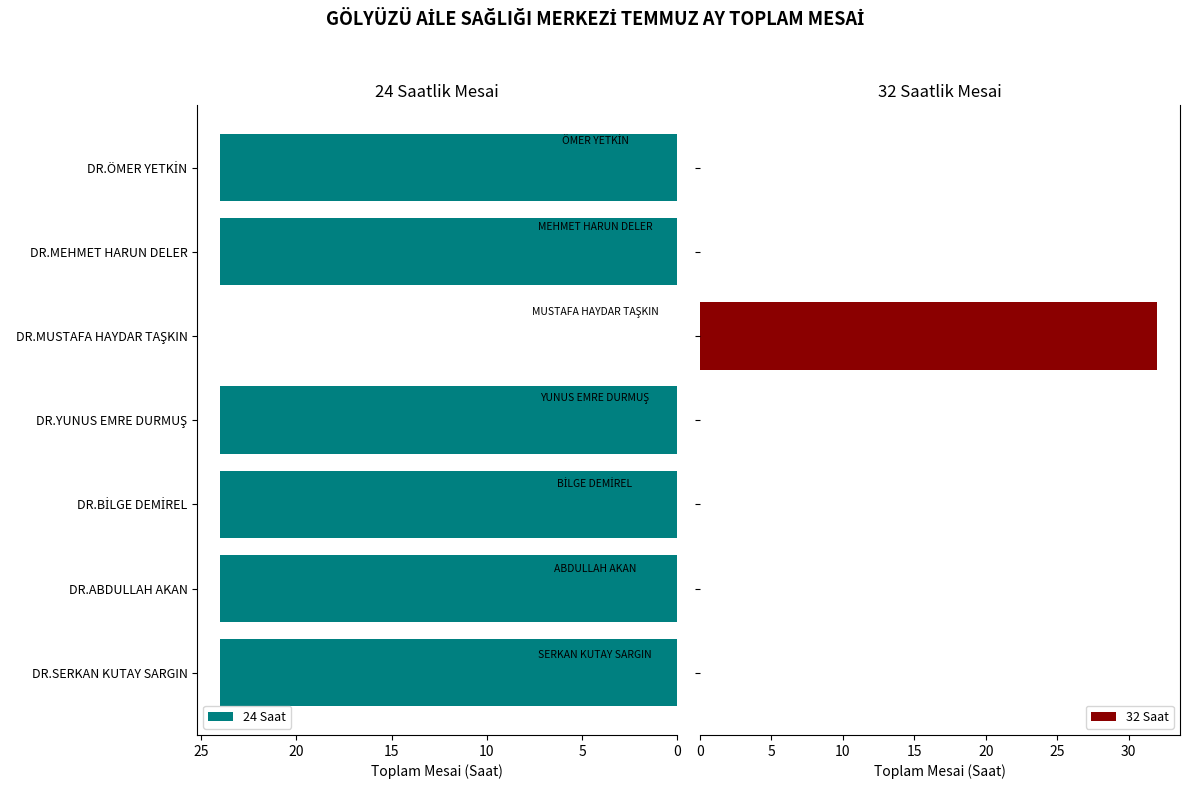

What is the average value of the 32 Saat series?

5